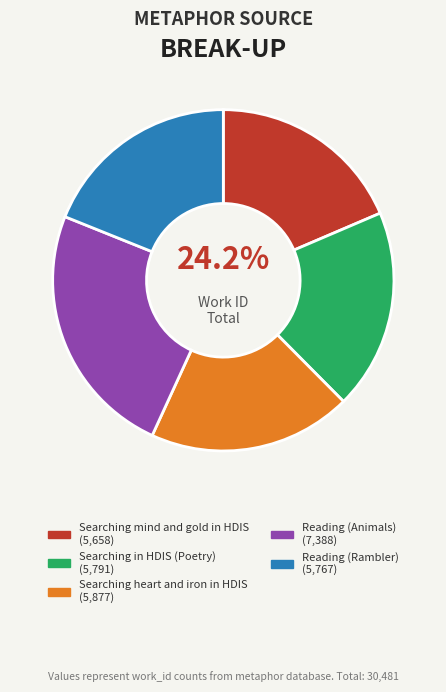

What is the total percentage of Reading (Rambler) and Reading (Animals)?

43.2%